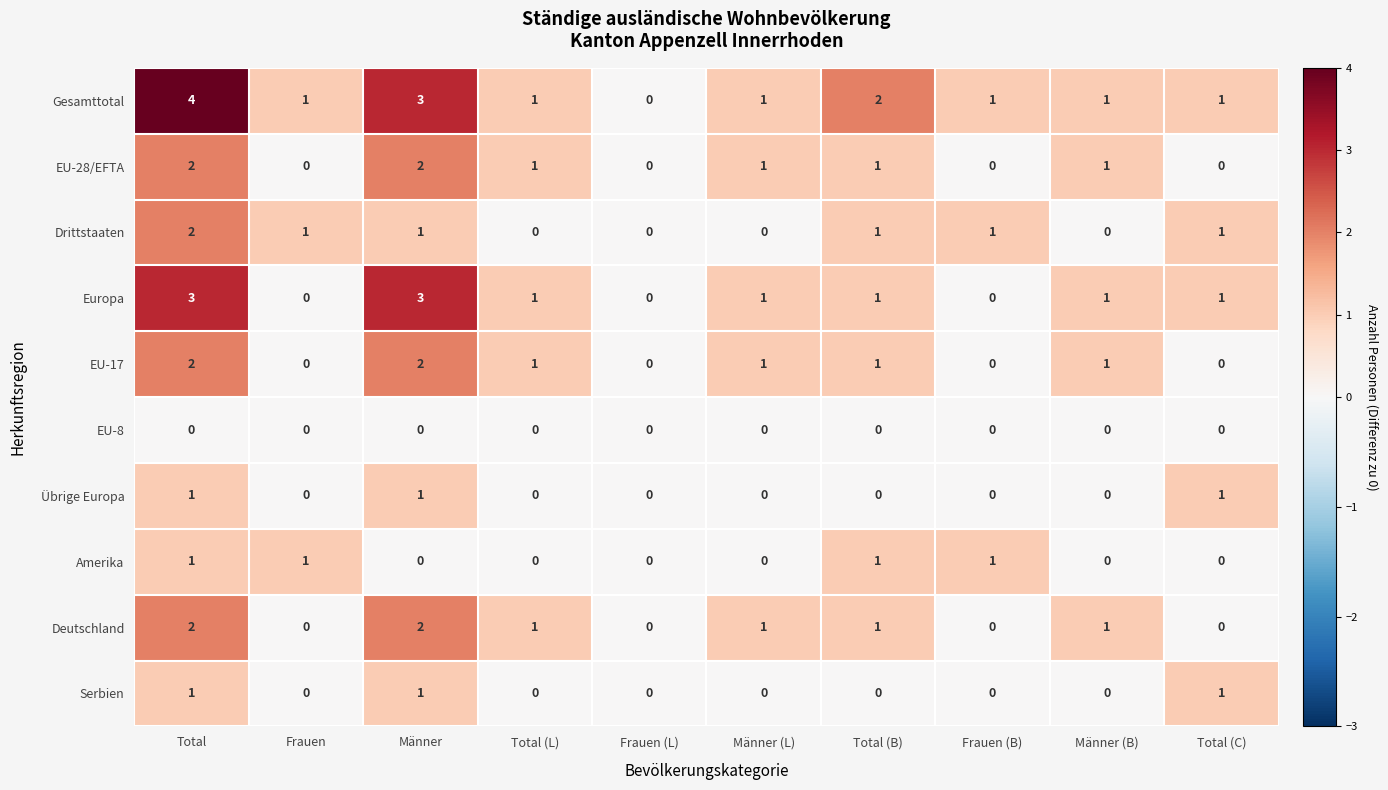

What is the greatest value displayed?

4